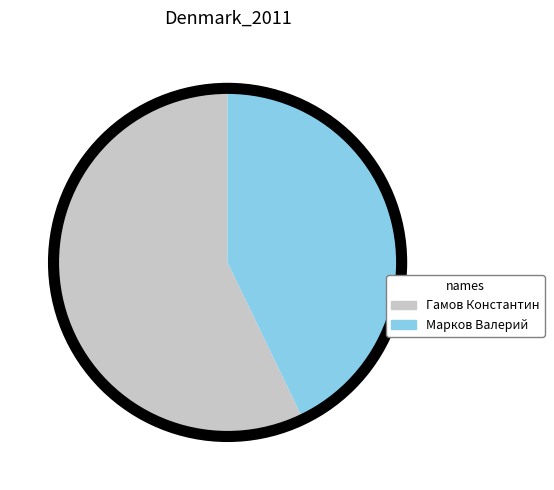

The Марков Валерий slice represents 43% of the pie. True or false?

True